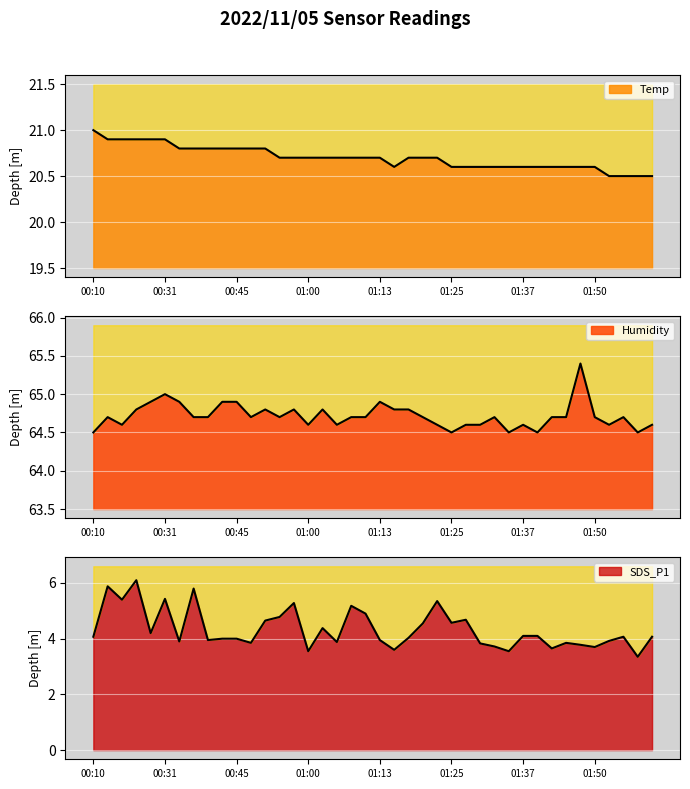

At how many categories does at least one series exceed 19?

40